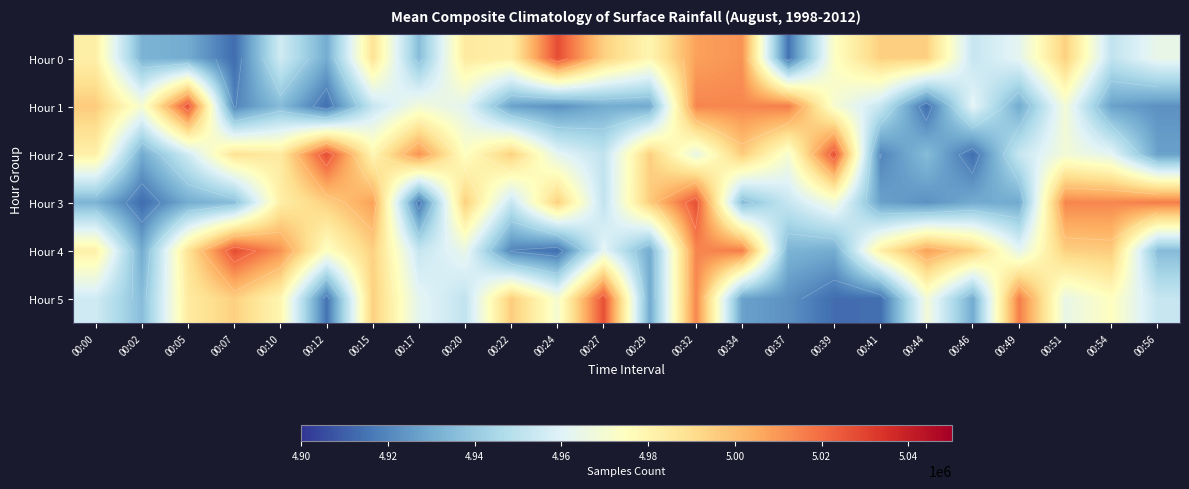

At how many categories does at least one series exceed 4964997?

24